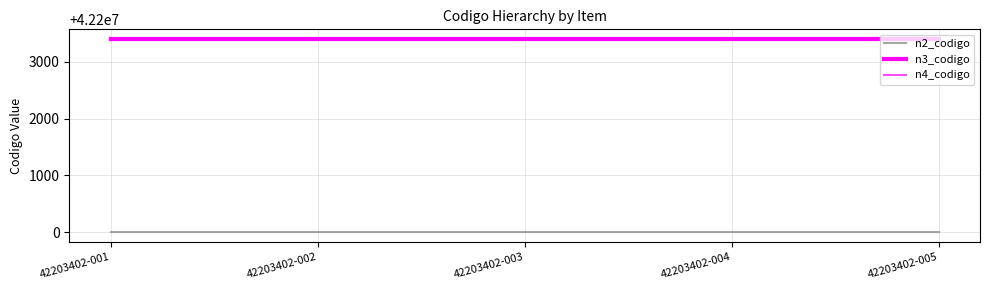

Which category has the lowest value in the n2_codigo series?

42203402-001